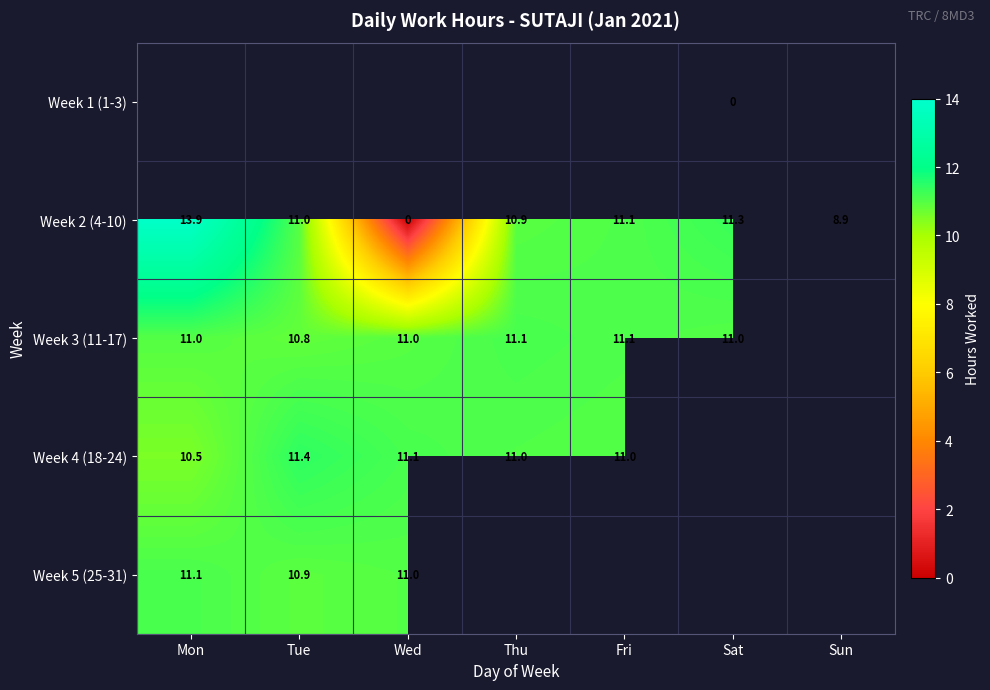

True or false: Week 5 (25-31) has a value of 3.4 at Tue.

False